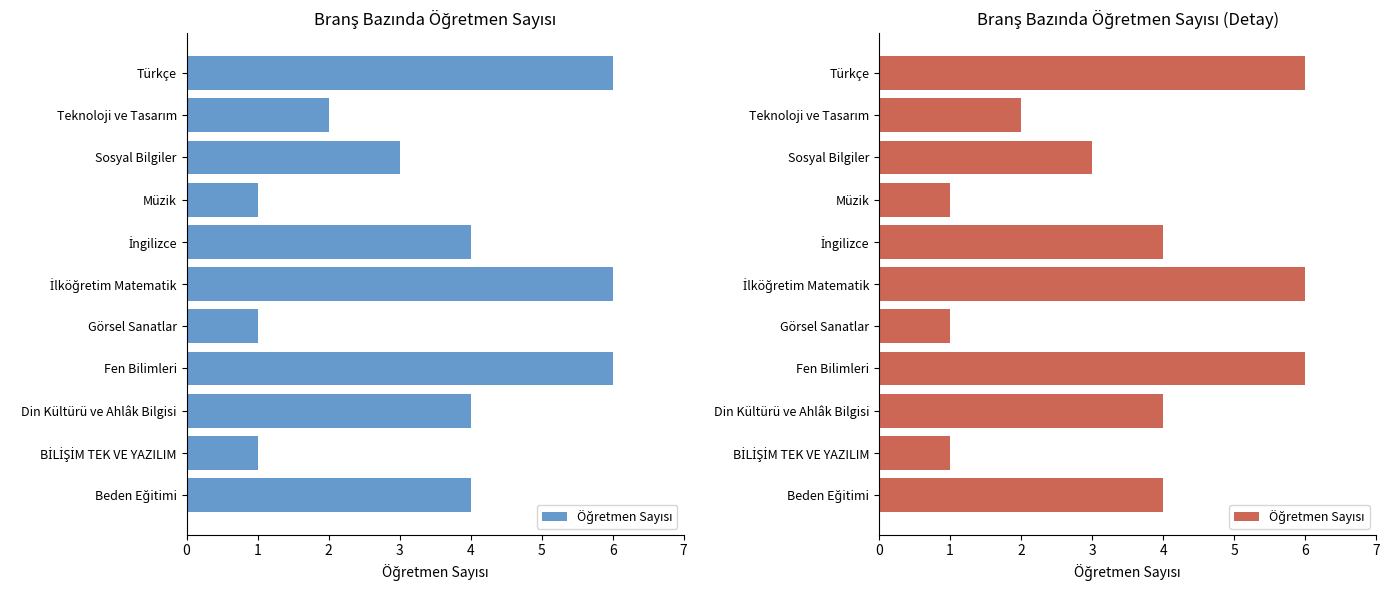

How many data points are less than 4?

5